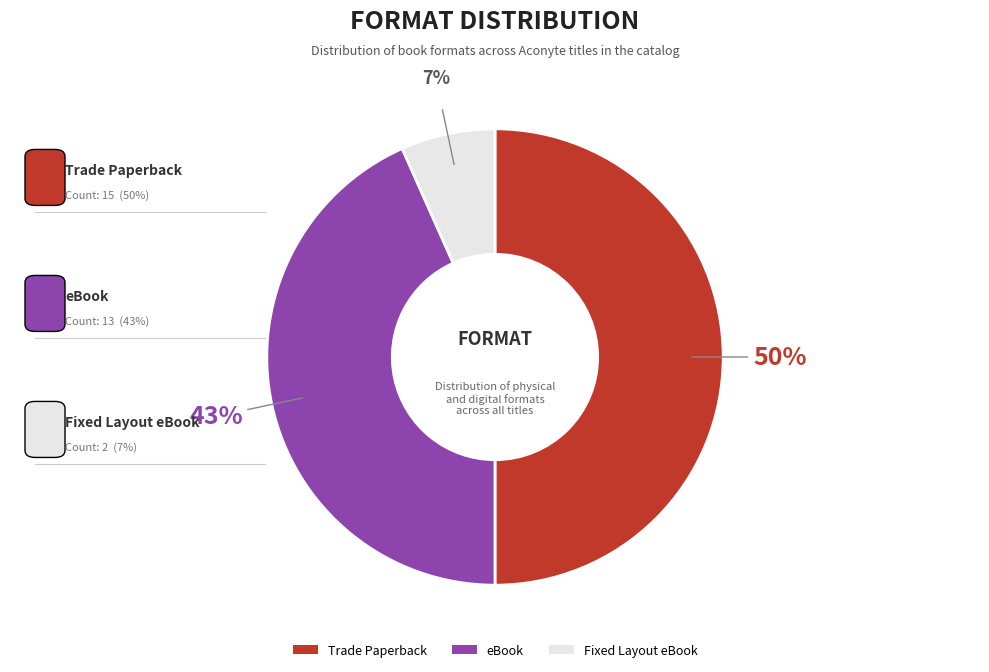

Rank the categories by value from highest to lowest.

Trade Paperback, eBook, Fixed Layout eBook